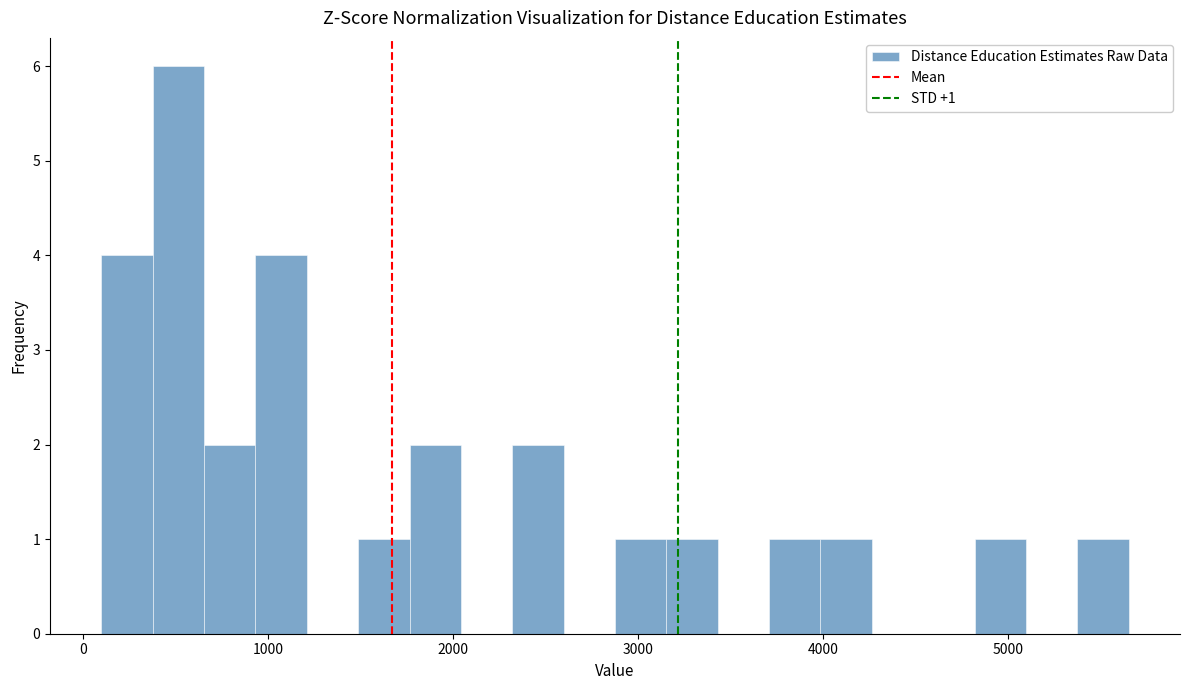

Read against the x-axis, roughly where is the centre of the tallest bar?

500